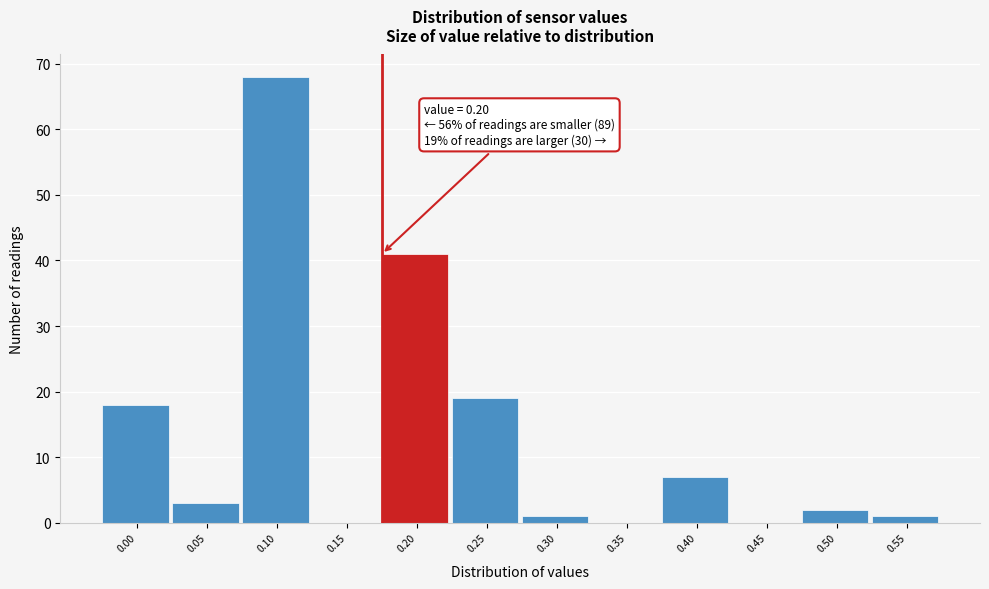

Reading left to right, extract all data points from this chart.

0.00=18	0.05=3	0.10=68	0.15=0	0.20=41	0.25=19	0.30=1	0.35=0	0.40=7	0.45=0	0.50=2	0.55=1